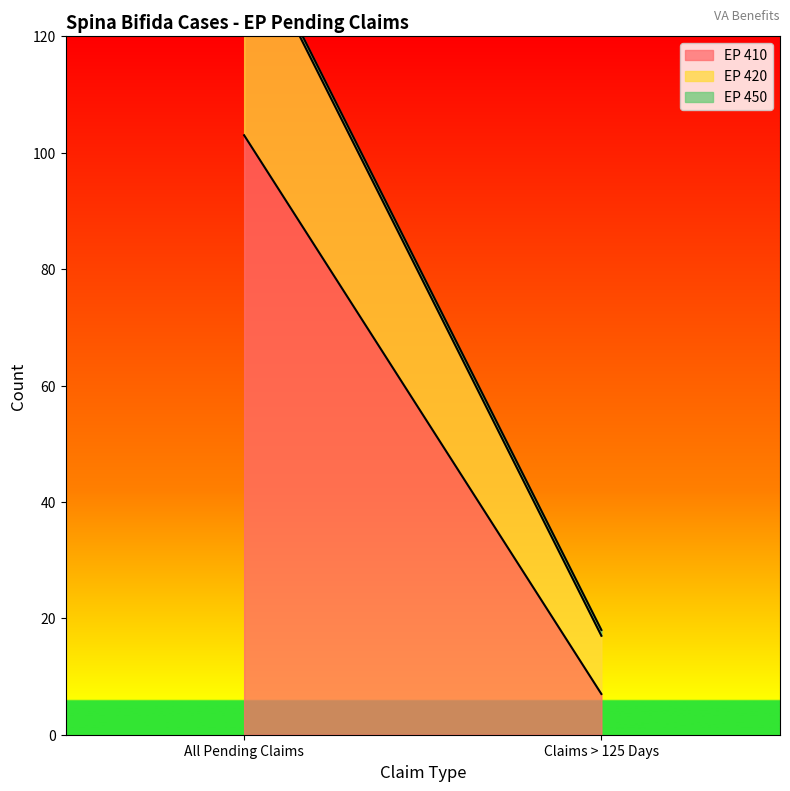

Is it true that EP 420 equals 64 at All Pending Claims?

False